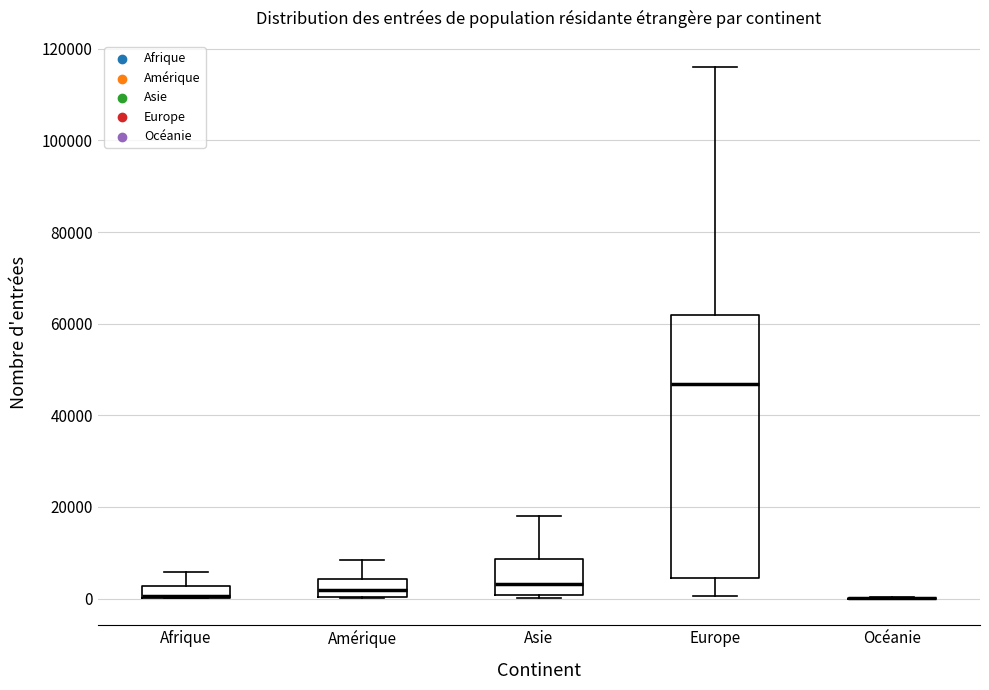

Which box is the tallest, from its lower edge to its upper edge?

Europe